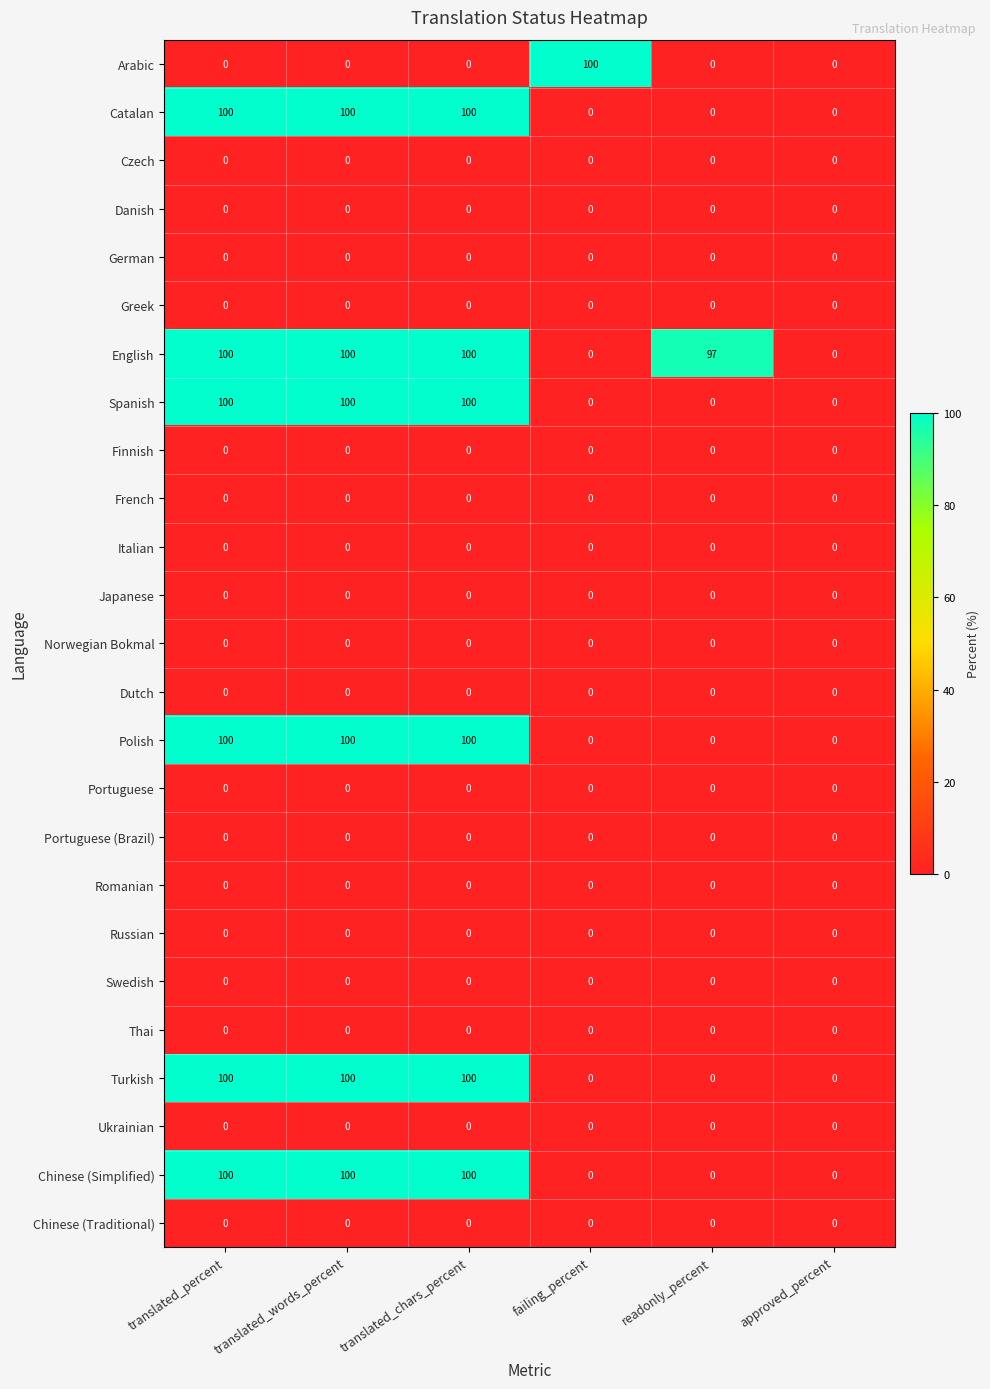

What is the greatest value displayed?

100